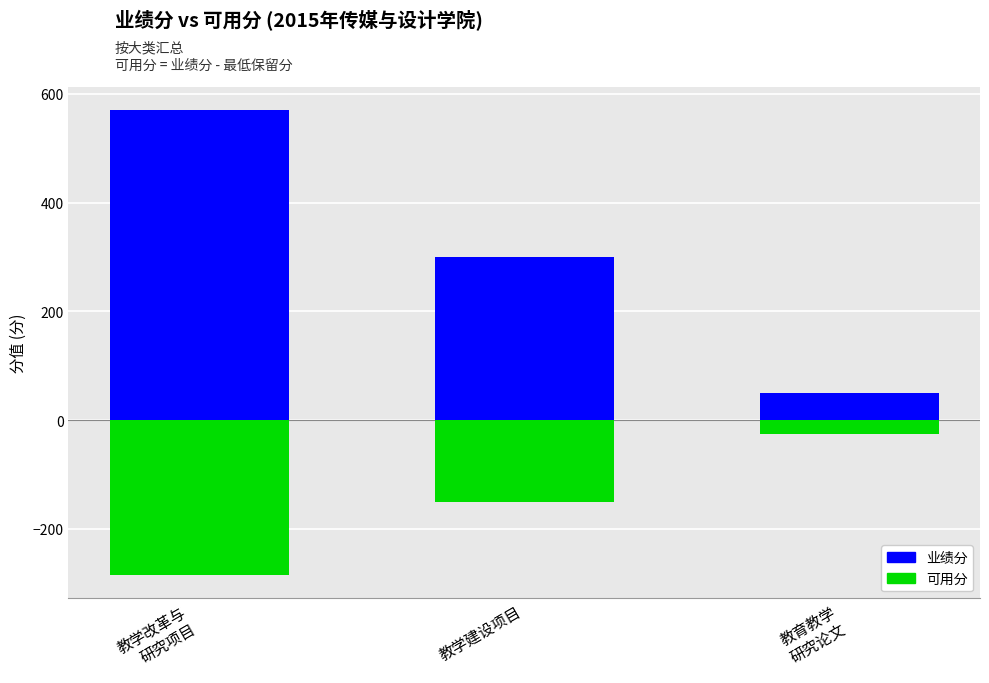

At 教学改革与
研究项目, list the series in order from largest to smallest.

业绩分, 可用分